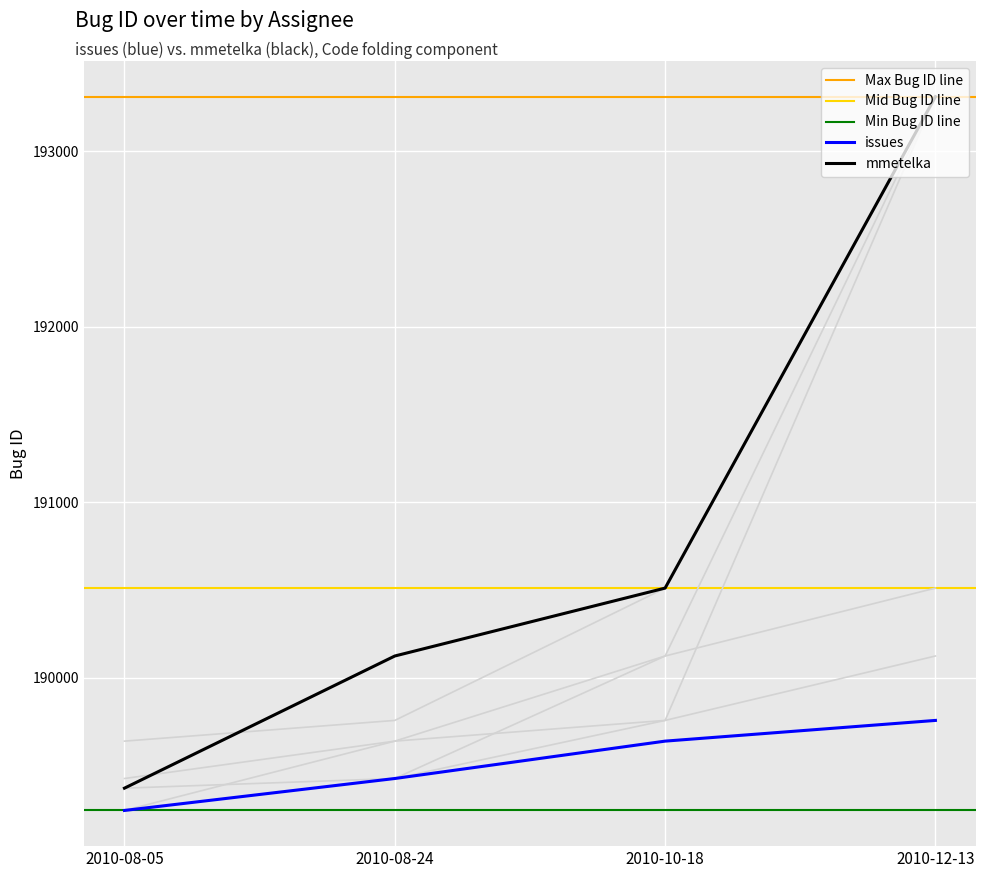

What is the average value of the mmetelka series?

190829